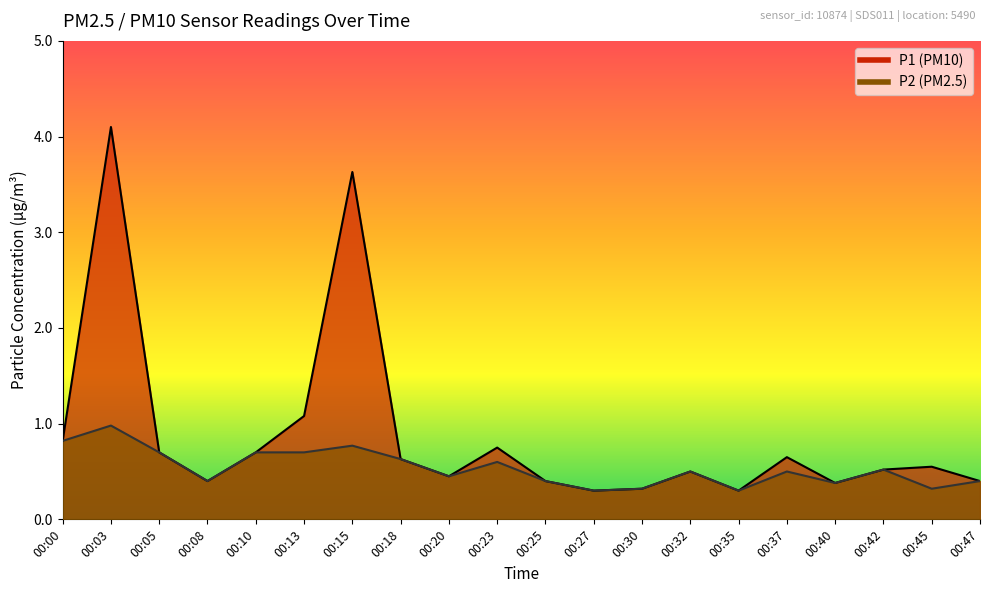

At how many categories does at least one series exceed 2?

2